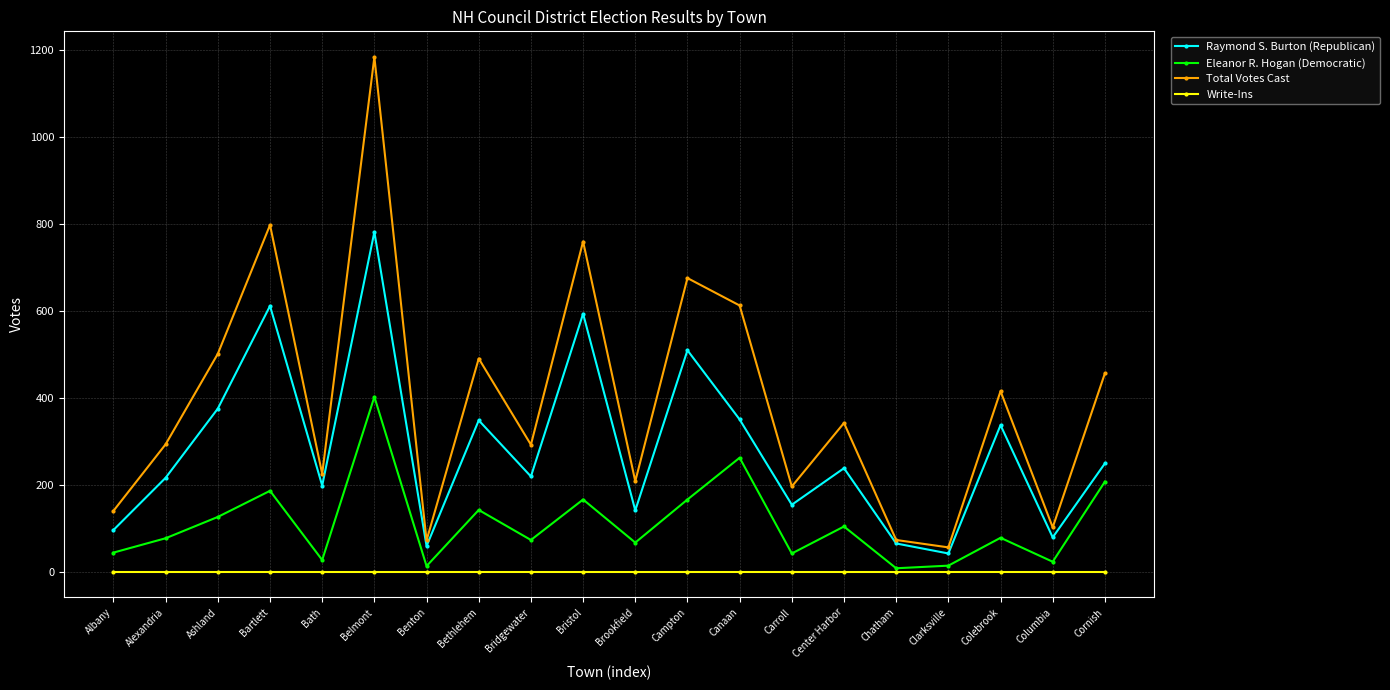

At how many categories does at least one series exceed 1151?

1